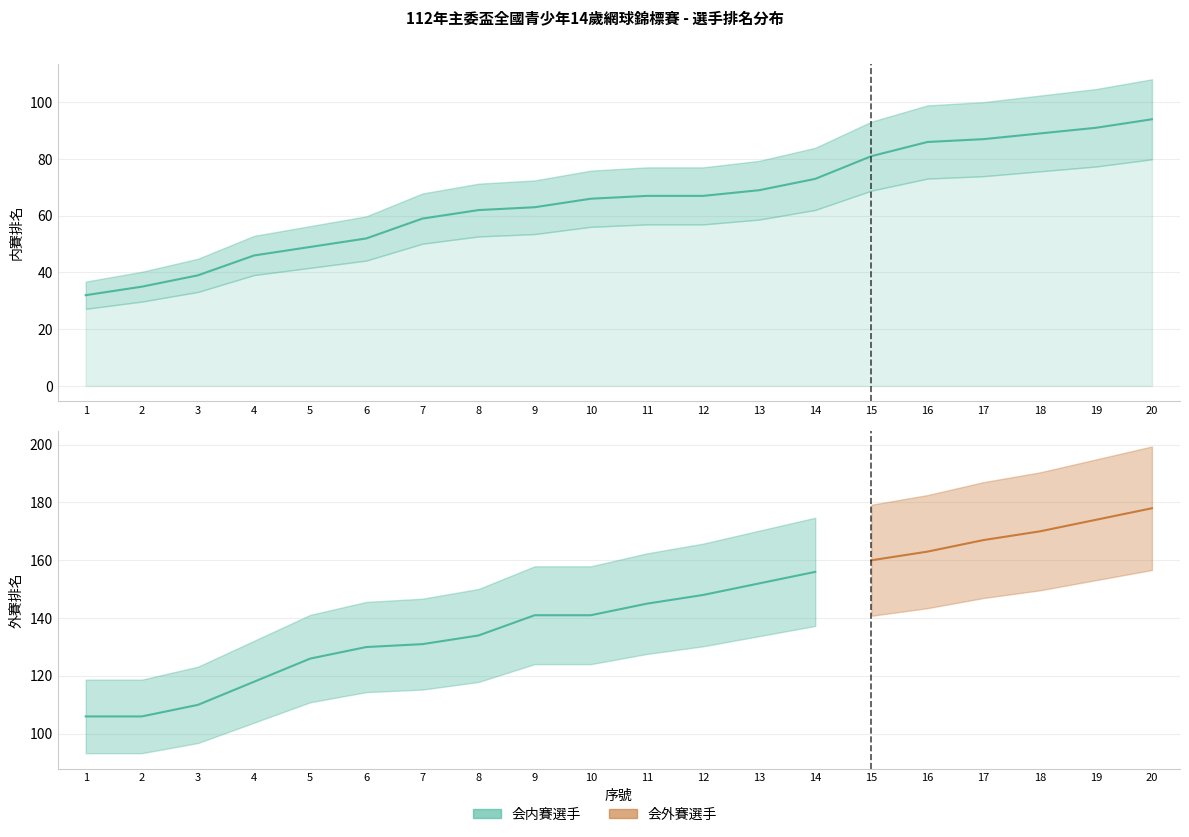

Reading right to left, transcribe all the data shown in this chart.

94	91	89	87	86	81	73	69	67	67	66	63	62	59	52	49	46	39	35	32